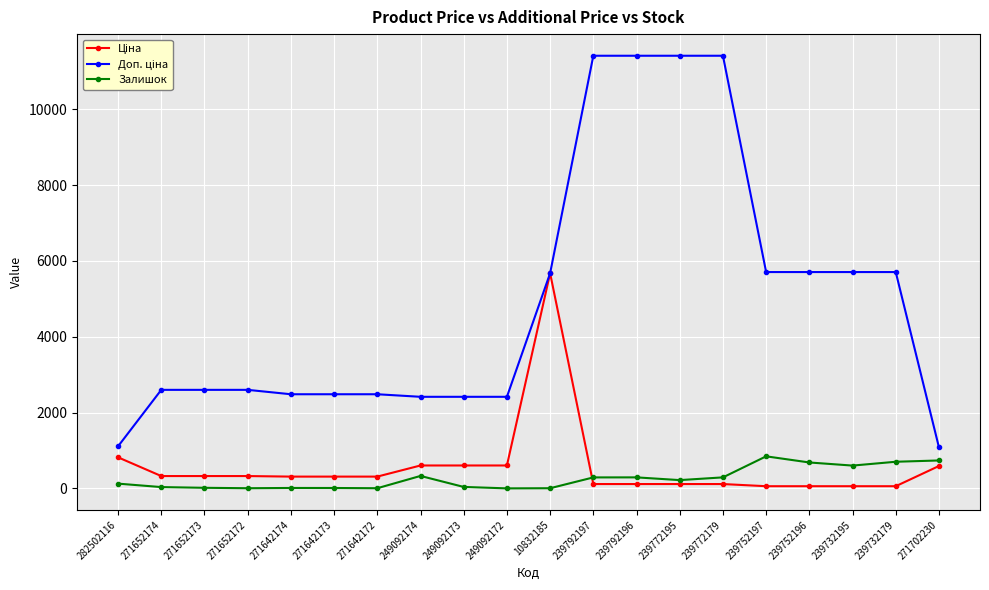

What is the total value across all series at 271702230?

2407.6